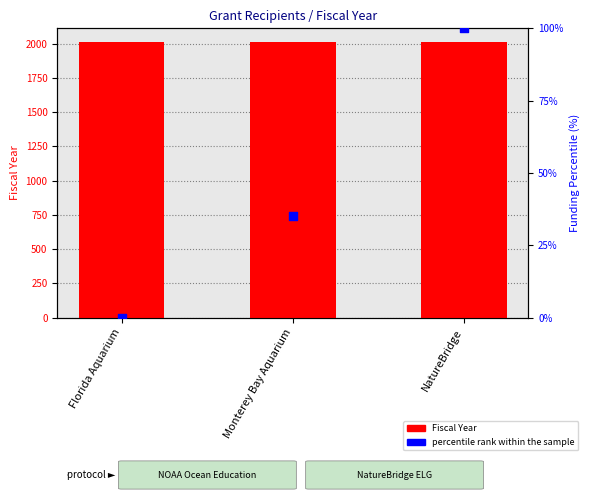

Which series has the largest total across all categories?

Fiscal Year